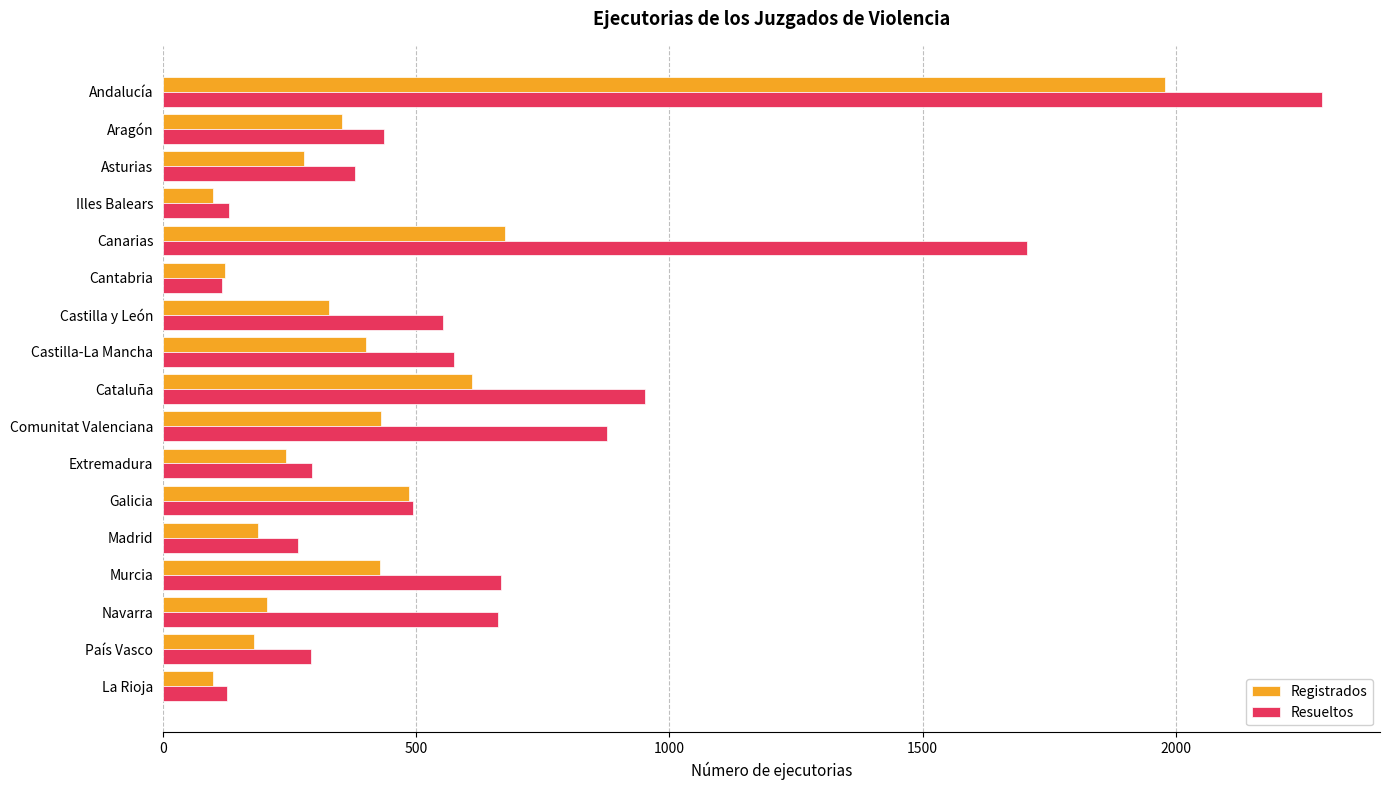

How many categories are shown in the chart?

17